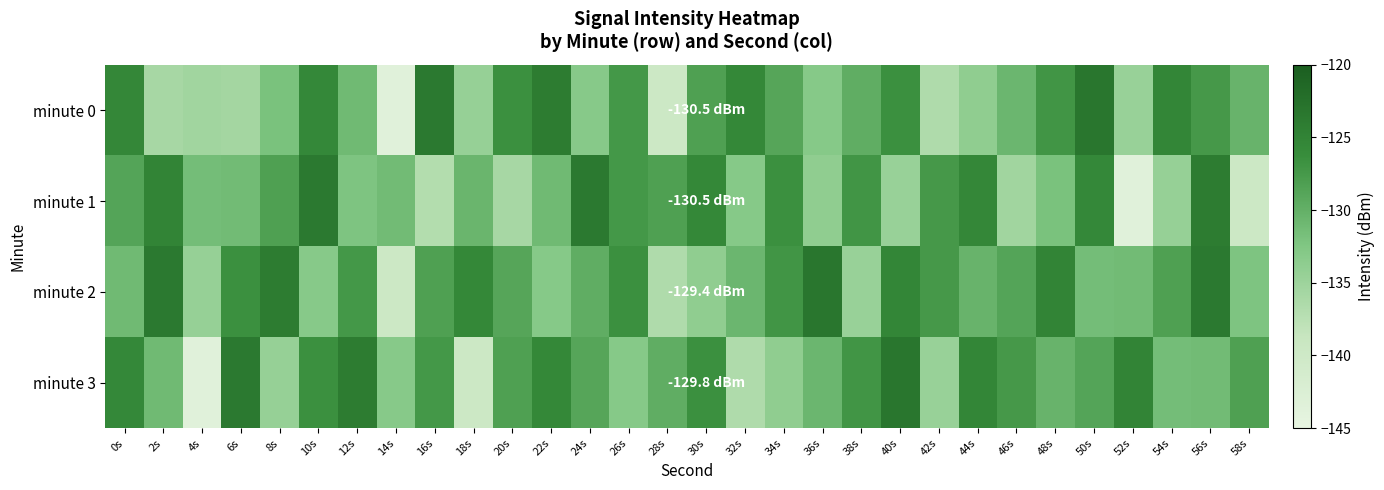

Reading left to right, what are all the values shown in this chart?

minute 0: 0s=-125.4	2s=-135.9	4s=-135.4	6s=-135.6	8s=-131.9	10s=-125.6	12s=-131.1	14s=-143.5	16s=-123.7	18s=-134.4	20s=-126.6	22s=-124.0	24s=-133.0	26s=-127.4	28s=-139.7	30s=-128.2	32s=-125.5	34s=-128.9	36s=-132.9	38s=-129.7	40s=-126.6	42s=-136.6	44s=-133.8	46s=-130.7	48s=-127.1	50s=-123.1	52s=-134.6	54s=-125.3	56s=-127.5	58s=-130.4
minute 1: 0s=-128.8	2s=-125.0	4s=-131.5	6s=-131.3	8s=-128.3	10s=-123.6	12s=-132.2	14s=-131.2	16s=-136.9	18s=-130.5	20s=-135.9	22s=-131.1	24s=-123.7	26s=-127.4	28s=-128.2	30s=-125.5	32s=-132.9	34s=-126.6	36s=-133.8	38s=-127.1	40s=-134.6	42s=-127.5	44s=-125.4	46s=-135.4	48s=-131.9	50s=-125.6	52s=-143.5	54s=-134.4	56s=-124.0	58s=-139.7
minute 2: 0s=-131.1	2s=-123.7	4s=-134.4	6s=-126.6	8s=-124.0	10s=-133.0	12s=-127.4	14s=-139.7	16s=-128.2	18s=-125.5	20s=-128.9	22s=-132.9	24s=-129.7	26s=-126.6	28s=-136.6	30s=-133.8	32s=-130.7	34s=-127.1	36s=-123.1	38s=-134.6	40s=-125.3	42s=-127.5	44s=-130.4	46s=-128.8	48s=-125.0	50s=-131.5	52s=-131.3	54s=-128.3	56s=-123.6	58s=-132.2
minute 3: 0s=-125.6	2s=-131.1	4s=-143.5	6s=-123.7	8s=-134.4	10s=-126.6	12s=-124.0	14s=-133.0	16s=-127.4	18s=-139.7	20s=-128.2	22s=-125.5	24s=-128.9	26s=-132.9	28s=-129.7	30s=-126.6	32s=-136.6	34s=-133.8	36s=-130.7	38s=-127.1	40s=-123.1	42s=-134.6	44s=-125.3	46s=-127.5	48s=-130.4	50s=-128.8	52s=-125.0	54s=-131.5	56s=-131.3	58s=-128.3